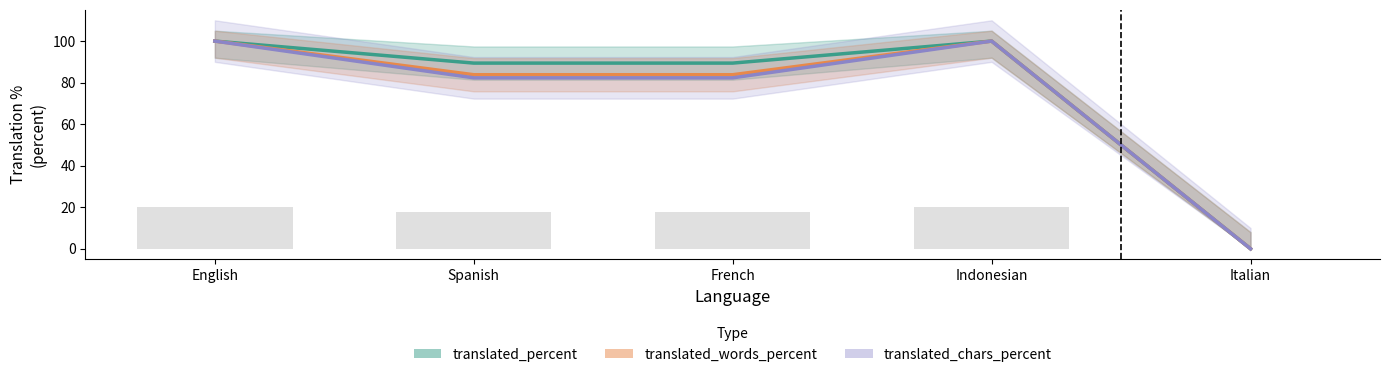

Which series has the widest spread of values?

translated_percent